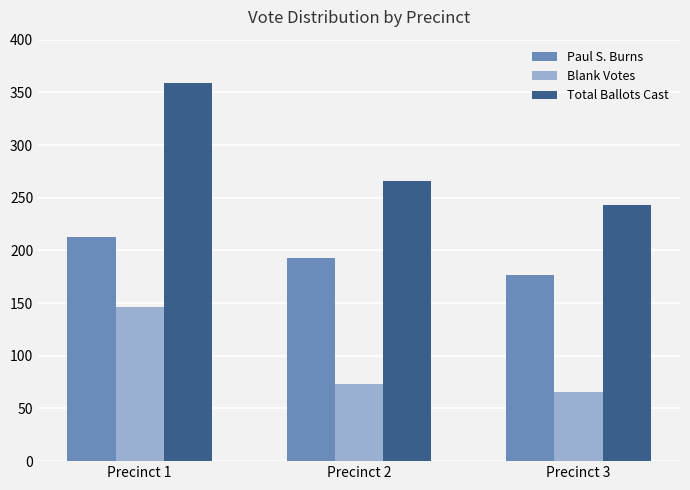

What is the sum of all Total Ballots Cast values?

868